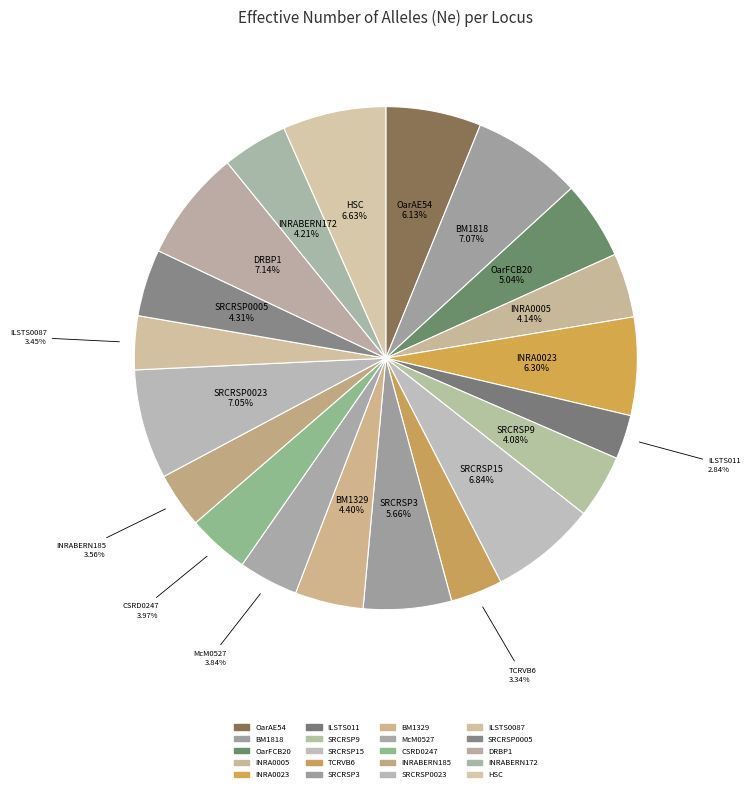

What percentage is the OarAE54 slice, to the nearest percent?

6%